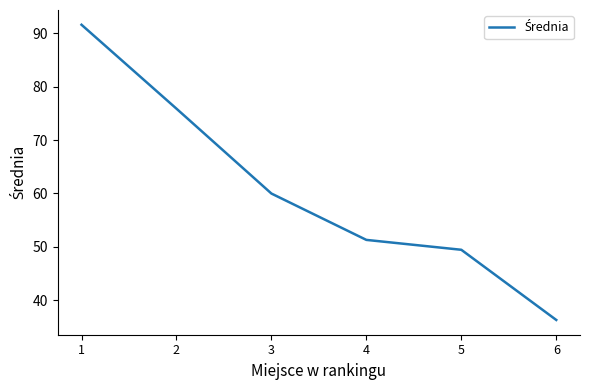

Where does the data first go above 59?

1